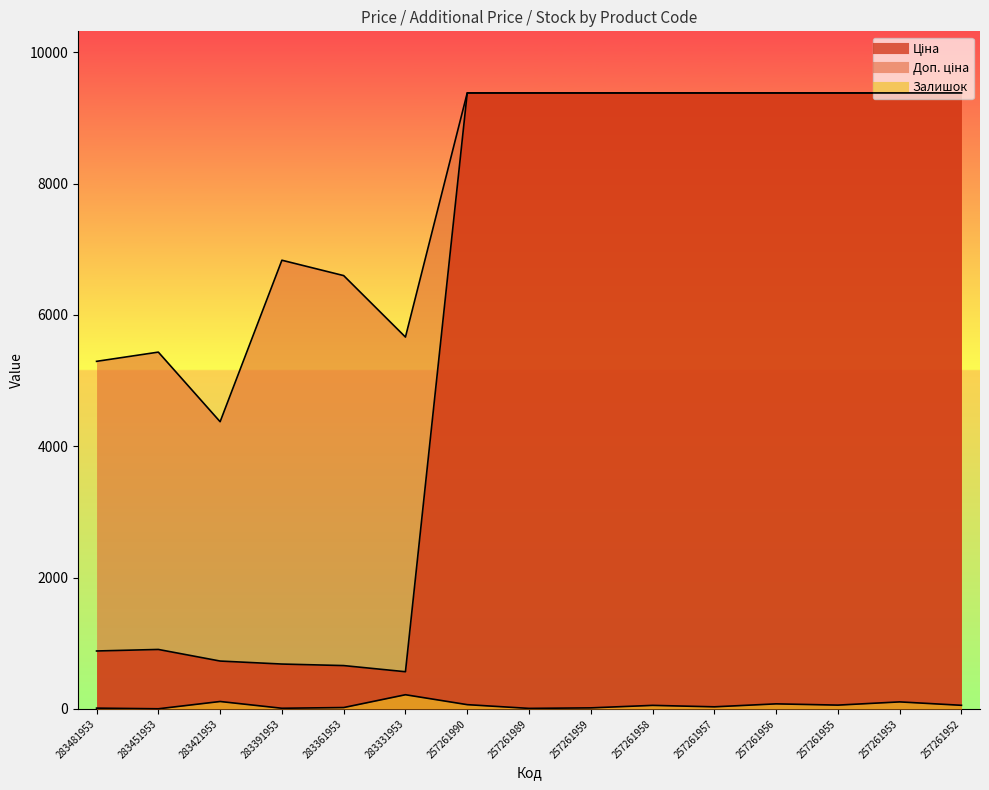

What is the difference between the maximum and minimum values in the Доп. ціна series?

5006.5